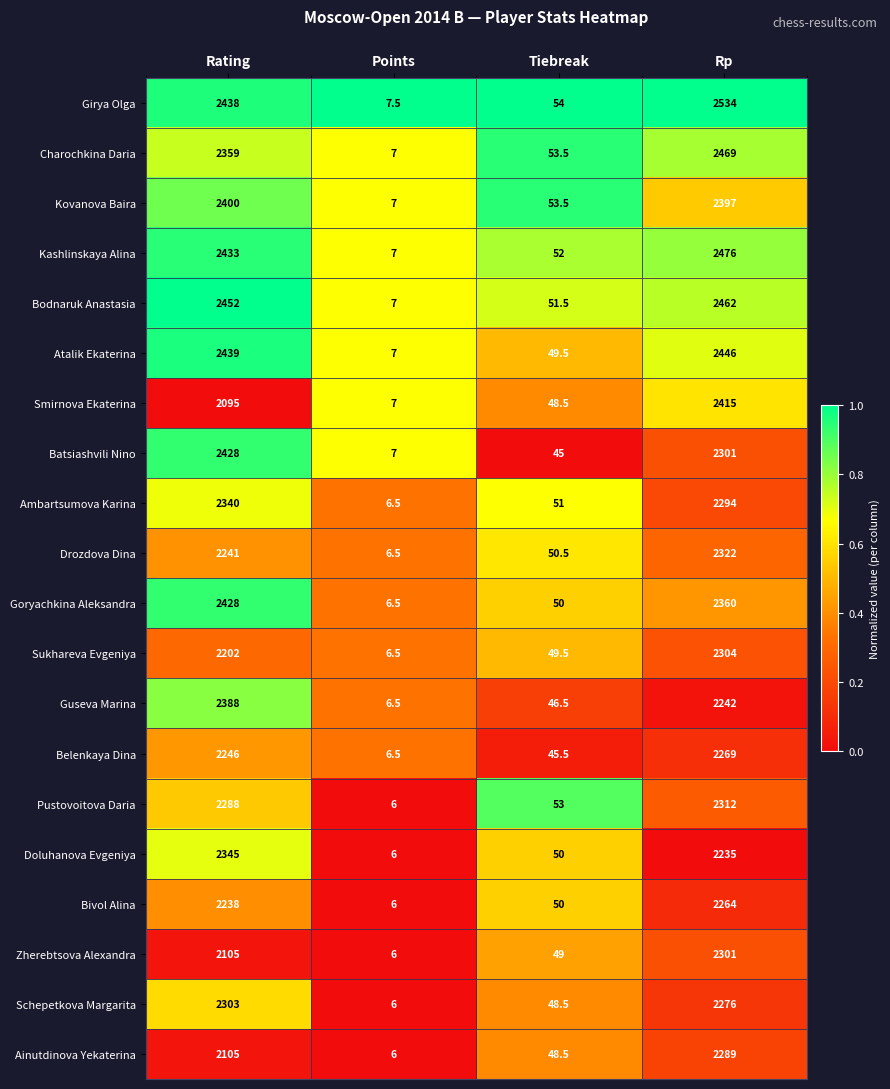

How many categories are shown in the chart?

4